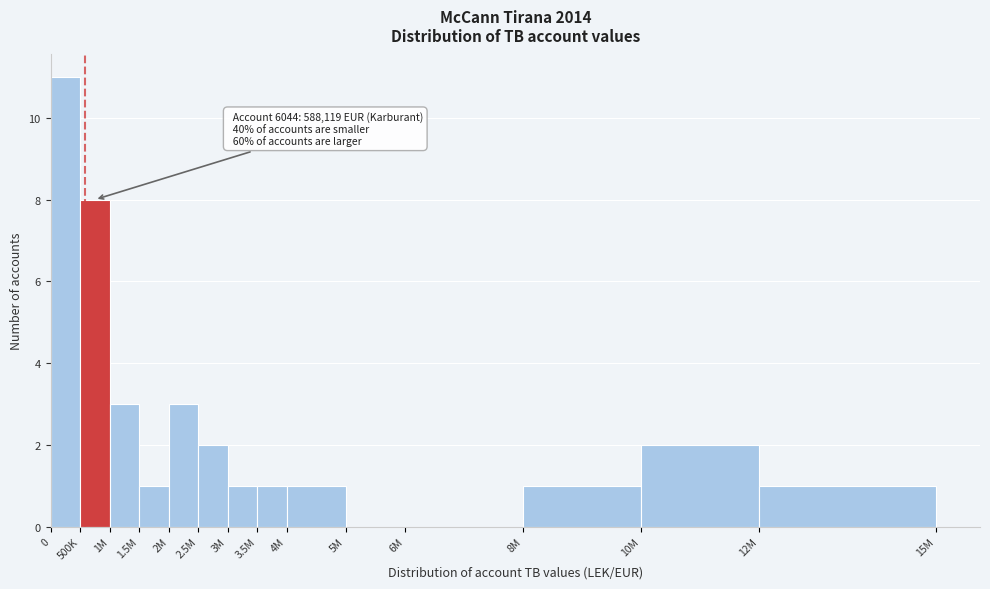

Reading left to right, list all the values displayed in this chart.

0=11	500K=8	1M=3	1.5M=1	2M=3	2.5M=2	3M=1	3.5M=1	4M=1	5M=0	6M=0	8M=1	10M=2	12M=1